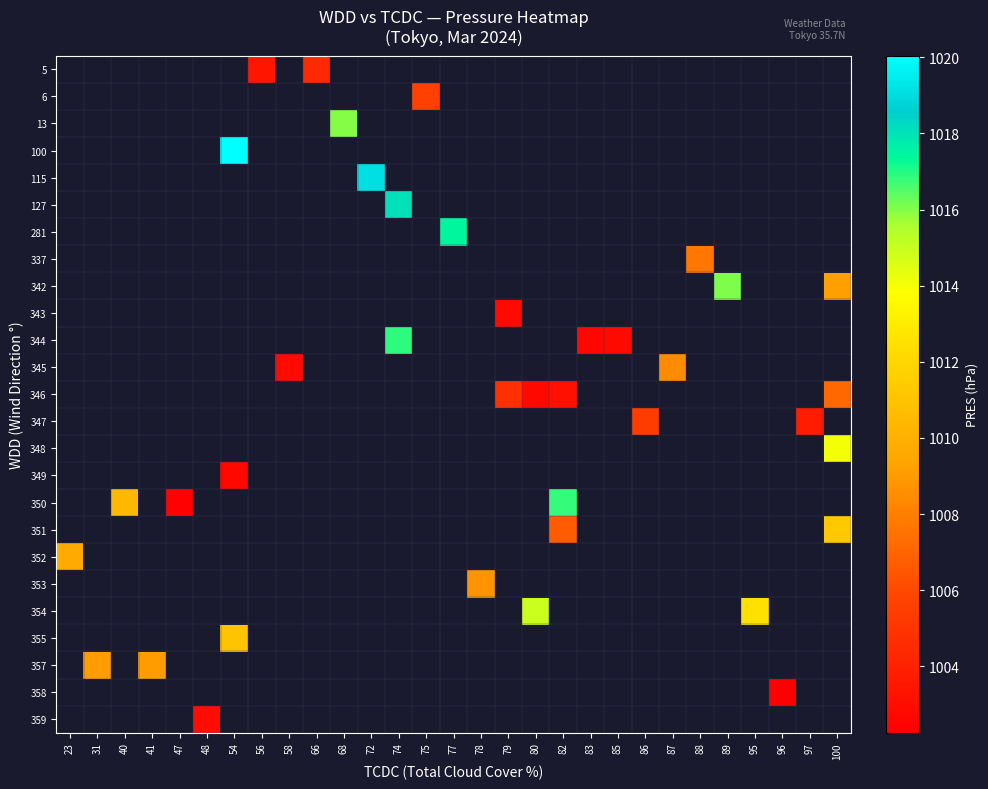

Which series has the largest range (max minus min)?

352